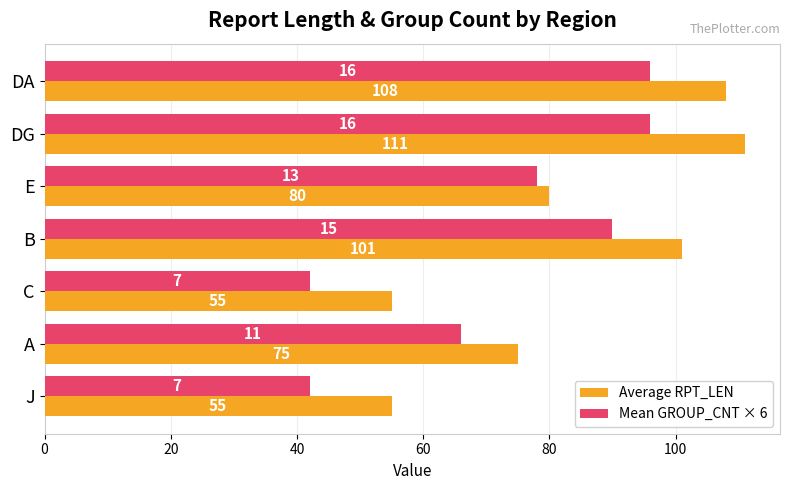

What is the difference between the maximum and minimum values in the Mean GROUP_CNT × 6 series?

54